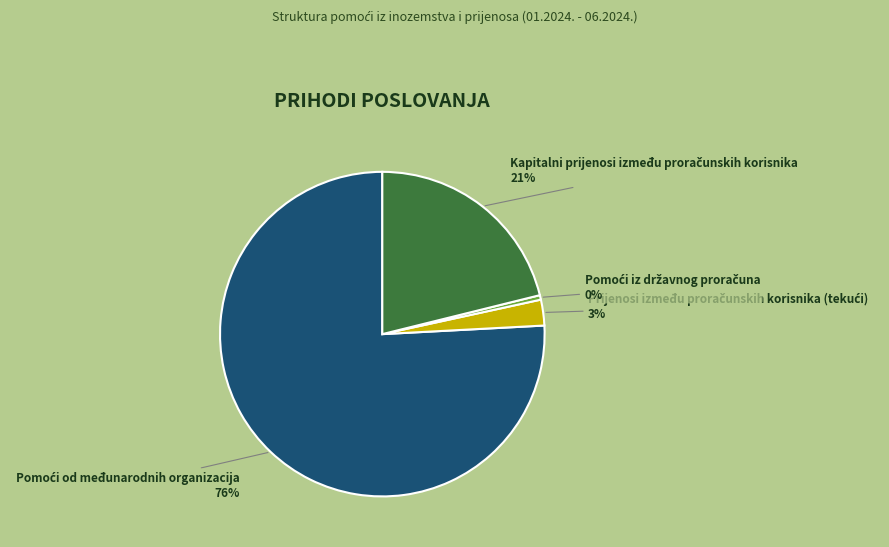

To the nearest percent, what is the average slice percentage?

25%